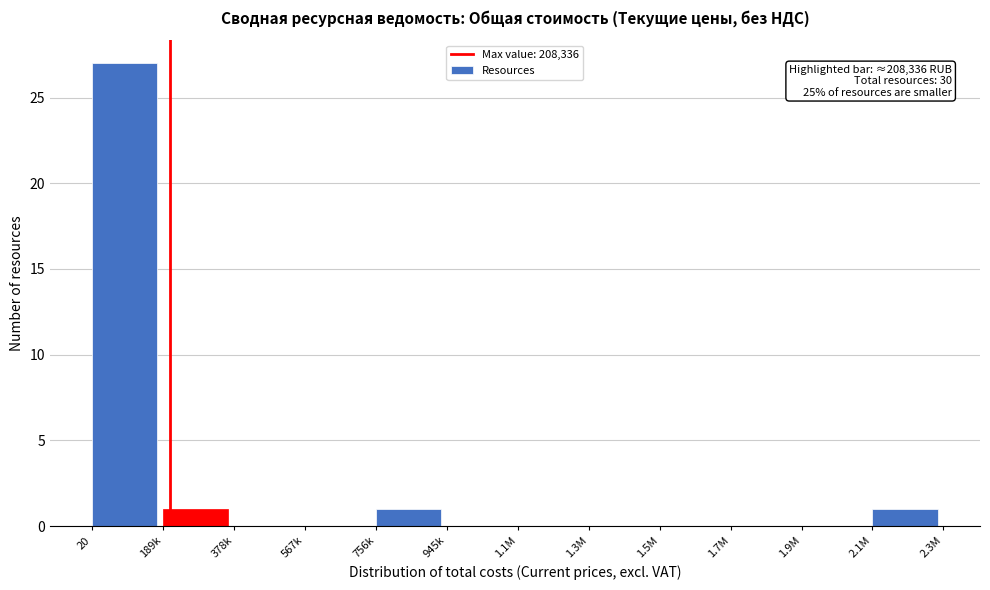

Reading left to right, what are all the values shown in this chart?

20=27	189k=1	378k=0	567k=0	756k=1	945k=0	1.1M=0	1.3M=0	1.5M=0	1.7M=0	1.9M=0	2.1M=1